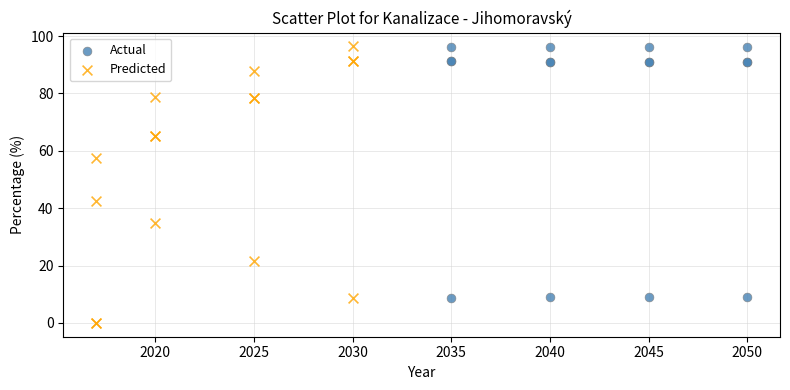

Which series has the widest spread of Y values?

Predicted